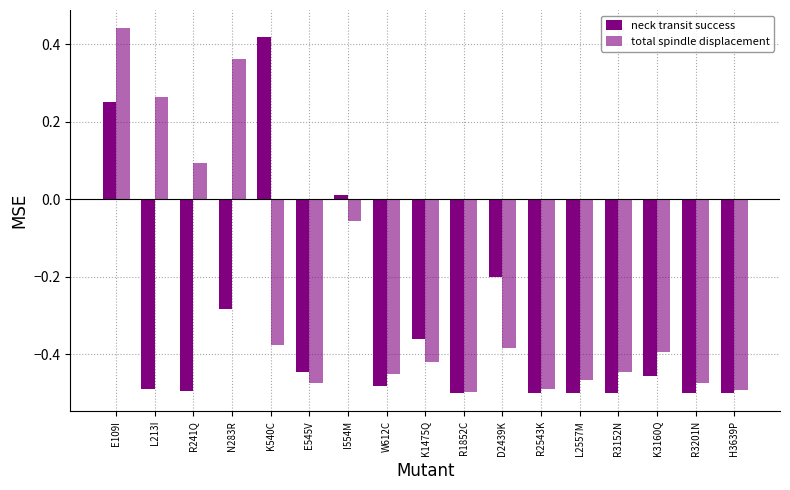

How many bars are there in total?

34